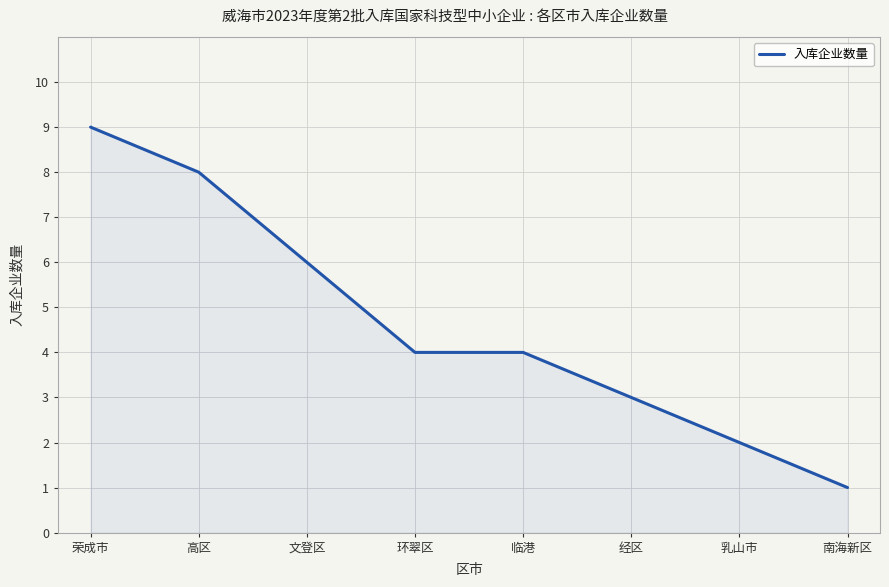

What is the ratio of the value at 文登区 to the value at 经区?

2.0